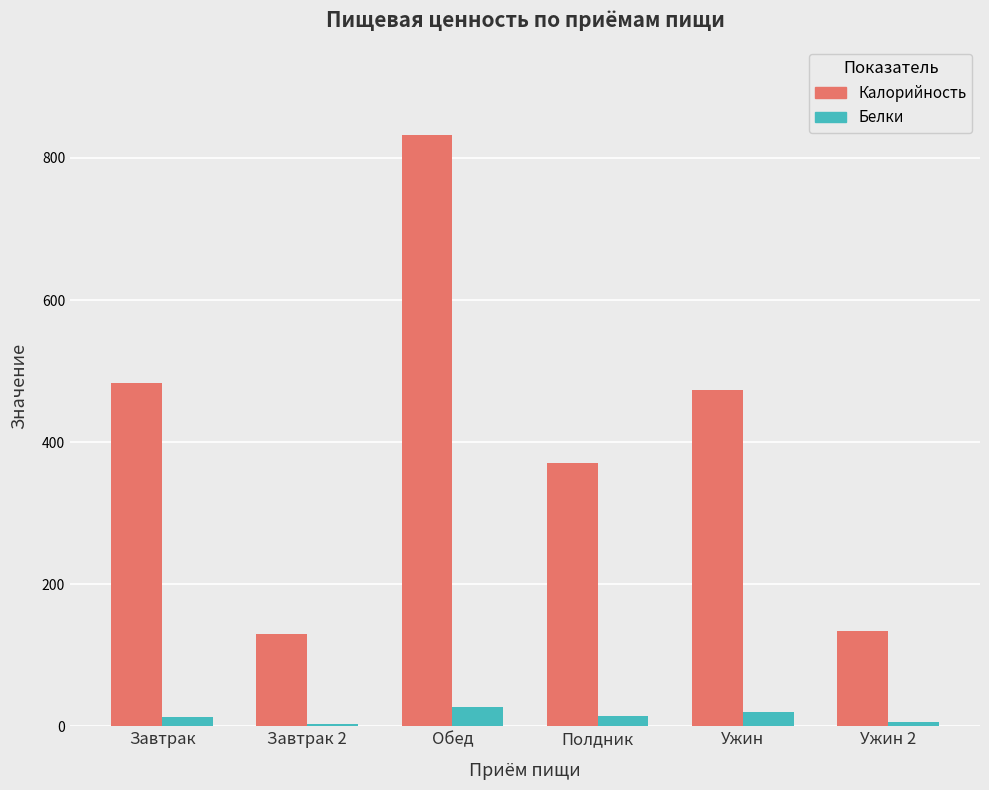

What is the sum of all Белки values?

83.0